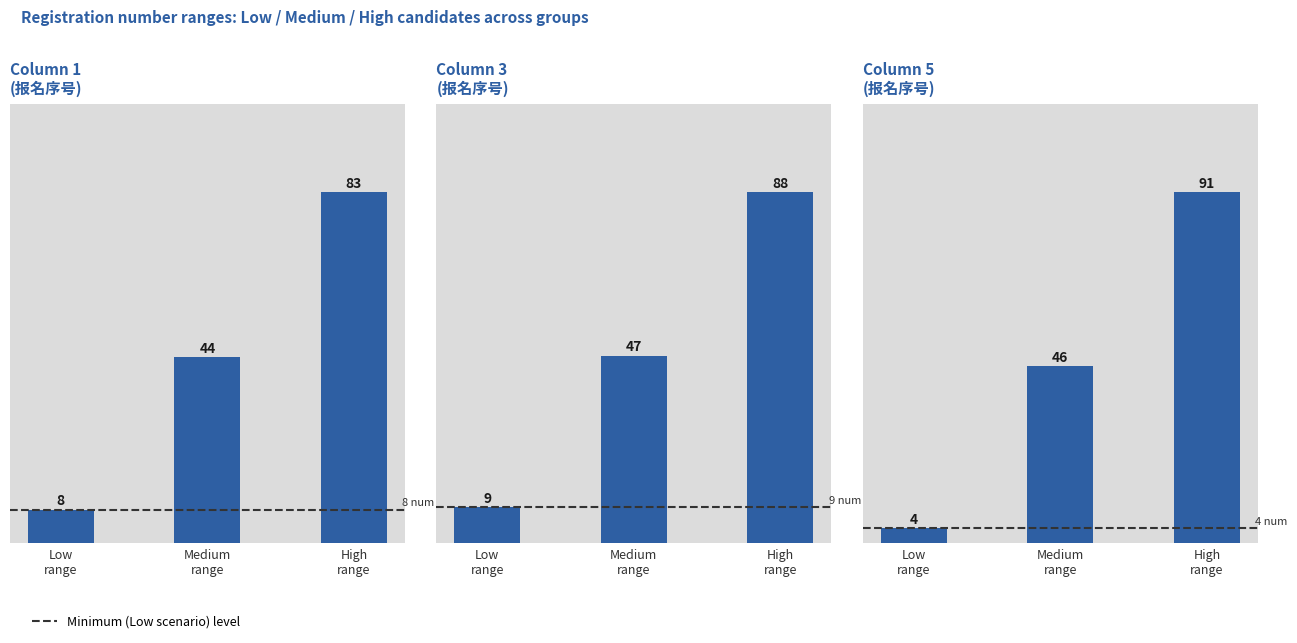

What is the spread (max minus min) of values at Low
range?

5